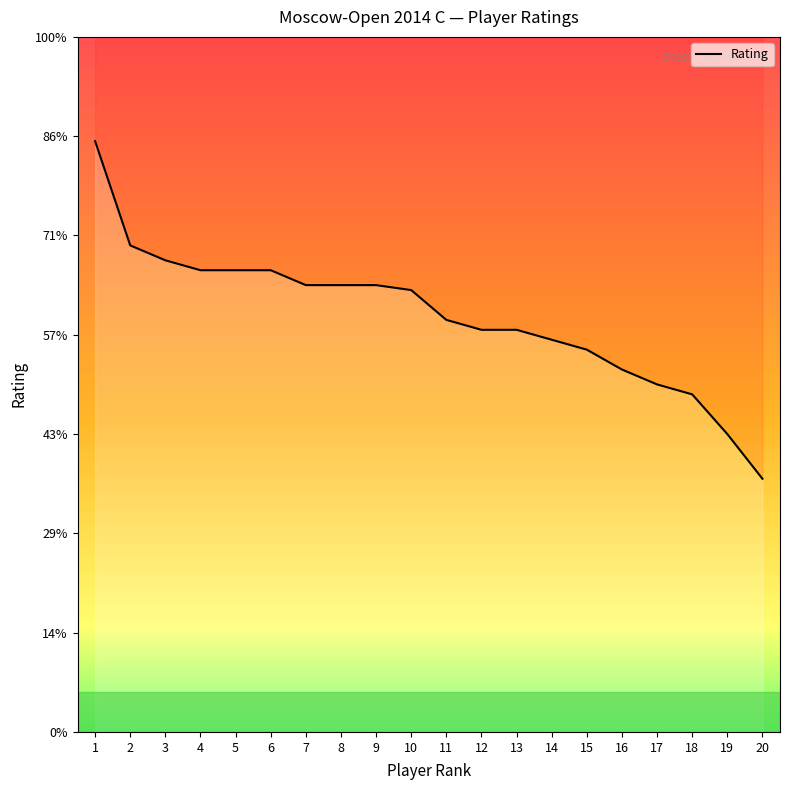

What is the difference between the second highest and minimum values?

47